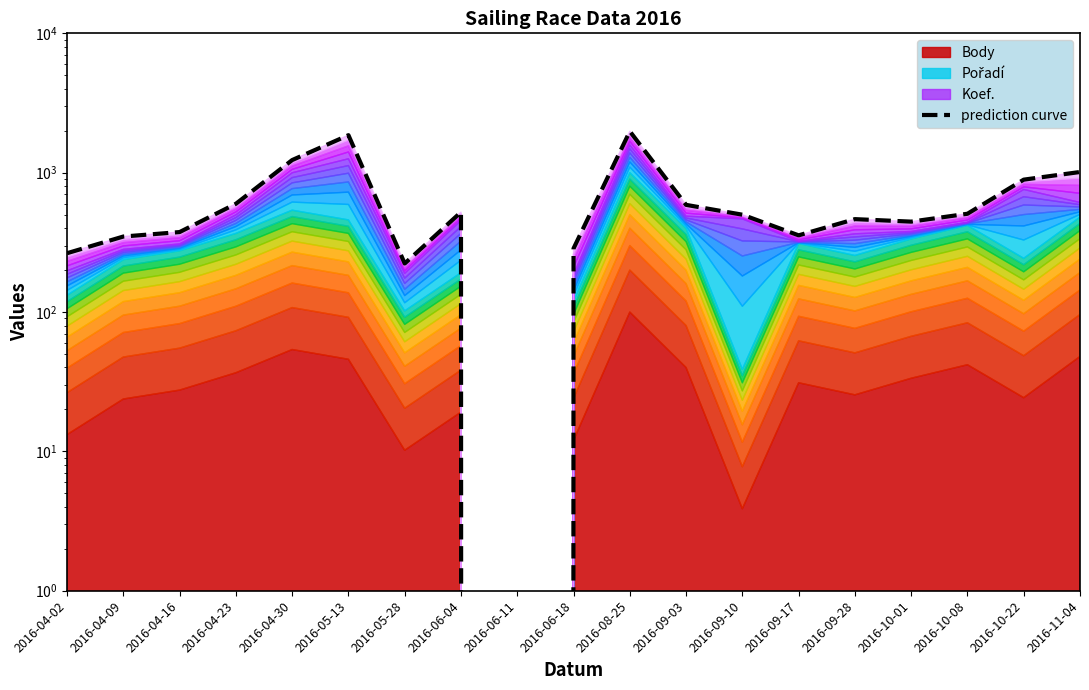

What is the label of the 16th point from the right?

2016-04-23